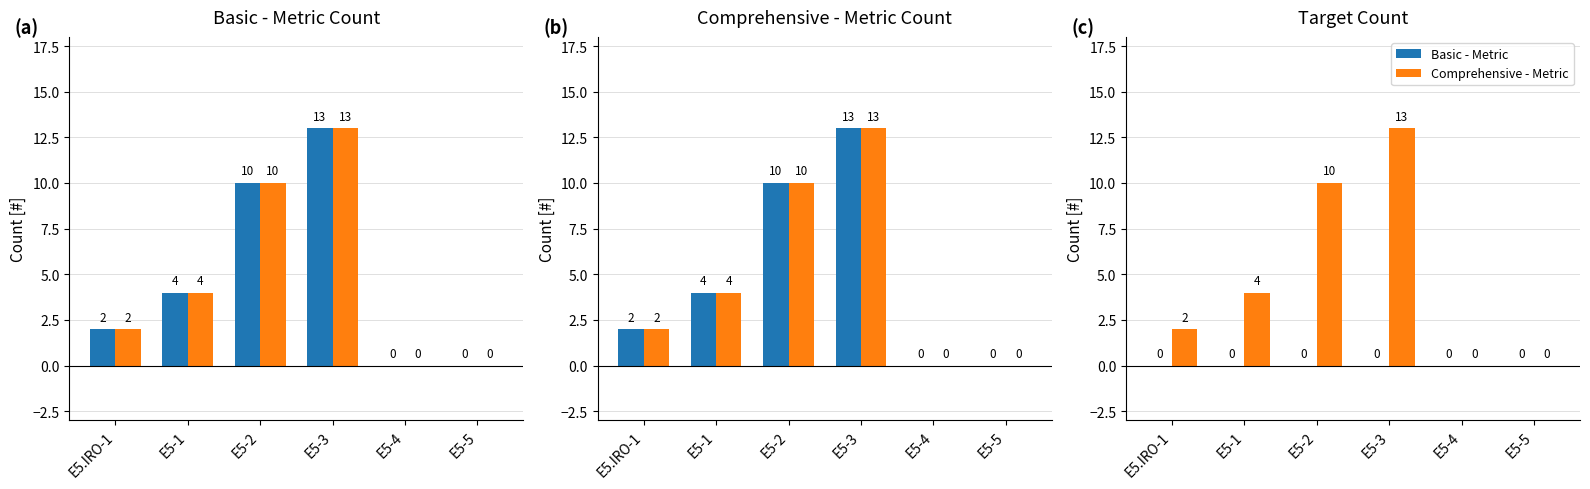

List the labels in order of Basic - Metric value, smallest first.

E5.IRO-1, E5-1, E5-2, E5-3, E5-4, E5-5